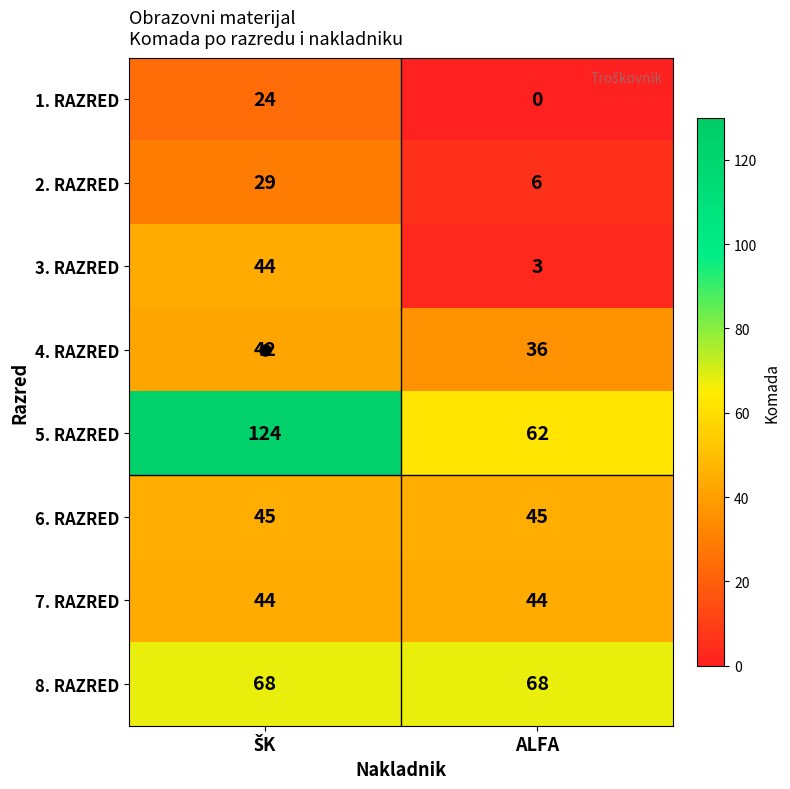

What is the average value of the 1. RAZRED series?

12